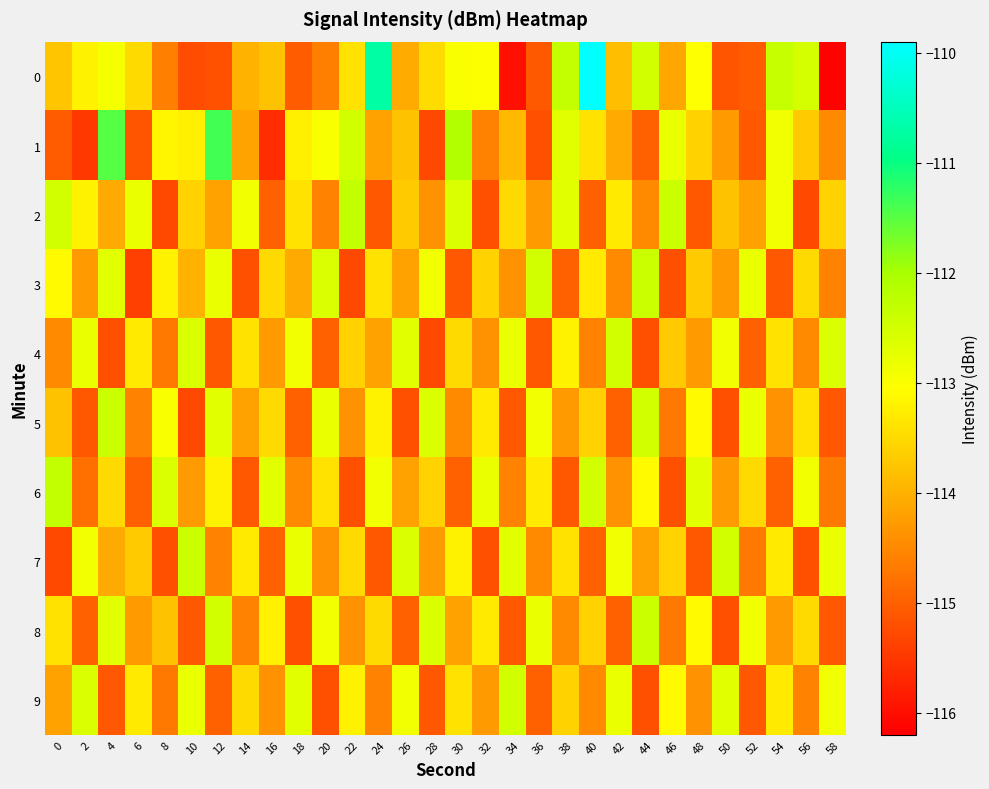

Reading left to right, list all the values displayed in this chart.

0: 0=-113.8	2=-113.2	4=-112.9	6=-113.5	8=-114.6	10=-115.3	12=-115.2	14=-114.0	16=-113.8	18=-115.1	20=-114.6	22=-113.4	24=-110.7	26=-114.1	28=-113.5	30=-113.0	32=-113.0	34=-116.0	36=-115.1	38=-112.3	40=-109.9	42=-113.9	44=-112.5	46=-114.1	48=-113.0	50=-115.2	52=-115.1	54=-112.4	56=-112.5	58=-116.2
1: 0=-115.1	2=-115.5	4=-111.5	6=-115.1	8=-113.2	10=-113.2	12=-111.4	14=-114.2	16=-115.6	18=-113.2	20=-113.0	22=-112.5	24=-114.2	26=-113.8	28=-115.3	30=-112.1	32=-114.6	34=-113.9	36=-115.2	38=-112.7	40=-113.4	42=-114.1	44=-115.0	46=-112.8	48=-113.6	50=-114.3	52=-115.1	54=-112.9	56=-113.7	58=-114.5
2: 0=-112.5	2=-113.2	4=-114.1	6=-112.8	8=-115.3	10=-113.6	12=-114.2	14=-112.9	16=-115.0	18=-113.4	20=-114.6	22=-112.3	24=-115.1	26=-113.7	28=-114.4	30=-112.6	32=-115.2	34=-113.5	36=-114.3	38=-112.7	40=-115.0	42=-113.3	44=-114.5	46=-112.4	48=-115.1	50=-113.8	52=-114.2	54=-112.9	56=-115.3	58=-113.6
3: 0=-113.1	2=-114.3	4=-112.7	6=-115.4	8=-113.2	10=-114.0	12=-112.8	14=-115.2	16=-113.5	18=-114.1	20=-112.6	22=-115.3	24=-113.4	26=-114.2	28=-112.9	30=-115.1	32=-113.6	34=-114.4	36=-112.5	38=-115.0	40=-113.3	42=-114.5	44=-112.4	46=-115.2	48=-113.7	50=-114.3	52=-112.8	54=-115.1	56=-113.5	58=-114.6
4: 0=-114.5	2=-112.8	4=-115.2	6=-113.3	8=-114.7	10=-112.6	12=-115.1	14=-113.4	16=-114.3	18=-112.9	20=-115.0	22=-113.6	24=-114.2	26=-112.7	28=-115.3	30=-113.5	32=-114.4	34=-112.8	36=-115.1	38=-113.2	40=-114.6	42=-112.5	44=-115.2	46=-113.7	48=-114.3	50=-112.9	52=-115.0	54=-113.4	56=-114.5	58=-112.6
5: 0=-113.8	2=-115.1	4=-112.4	6=-114.6	8=-113.0	10=-115.3	12=-112.7	14=-114.2	16=-113.5	18=-115.0	20=-112.8	22=-114.4	24=-113.2	26=-115.2	28=-112.6	30=-114.5	32=-113.3	34=-115.1	36=-112.9	38=-114.3	40=-113.6	42=-115.0	44=-112.5	46=-114.7	48=-113.1	50=-115.2	52=-112.8	54=-114.4	56=-113.4	58=-115.1
6: 0=-112.3	2=-114.8	4=-113.5	6=-115.0	8=-112.6	10=-114.3	12=-113.2	14=-115.1	16=-112.7	18=-114.5	20=-113.4	22=-115.2	24=-112.9	26=-114.2	28=-113.6	30=-115.0	32=-112.8	34=-114.6	36=-113.3	38=-115.1	40=-112.5	42=-114.4	44=-113.1	46=-115.2	48=-112.7	50=-114.3	52=-113.5	54=-115.0	56=-112.9	58=-114.7
7: 0=-115.3	2=-112.9	4=-114.1	6=-113.7	8=-115.2	10=-112.4	12=-114.6	14=-113.3	16=-115.0	18=-112.8	20=-114.4	22=-113.5	24=-115.1	26=-112.6	28=-114.3	30=-113.2	32=-115.2	34=-112.7	36=-114.5	38=-113.4	40=-115.0	42=-112.9	44=-114.2	46=-113.6	48=-115.1	50=-112.5	52=-114.7	54=-113.3	56=-115.2	58=-112.8
8: 0=-113.4	2=-115.0	4=-112.7	6=-114.3	8=-113.8	10=-115.1	12=-112.5	14=-114.6	16=-113.2	18=-115.2	20=-112.9	22=-114.4	24=-113.5	26=-115.0	28=-112.6	30=-114.2	32=-113.3	34=-115.1	36=-112.8	38=-114.5	40=-113.6	42=-115.0	44=-112.4	46=-114.7	48=-113.1	50=-115.2	52=-112.9	54=-114.3	56=-113.5	58=-115.1
9: 0=-114.2	2=-112.6	4=-115.1	6=-113.3	8=-114.7	10=-112.8	12=-115.0	14=-113.5	16=-114.4	18=-112.7	20=-115.2	22=-113.2	24=-114.6	26=-112.9	28=-115.1	30=-113.4	32=-114.3	34=-112.5	36=-115.0	38=-113.6	40=-114.5	42=-112.8	44=-115.2	46=-113.1	48=-114.4	50=-112.7	52=-115.1	54=-113.3	56=-114.6	58=-112.9